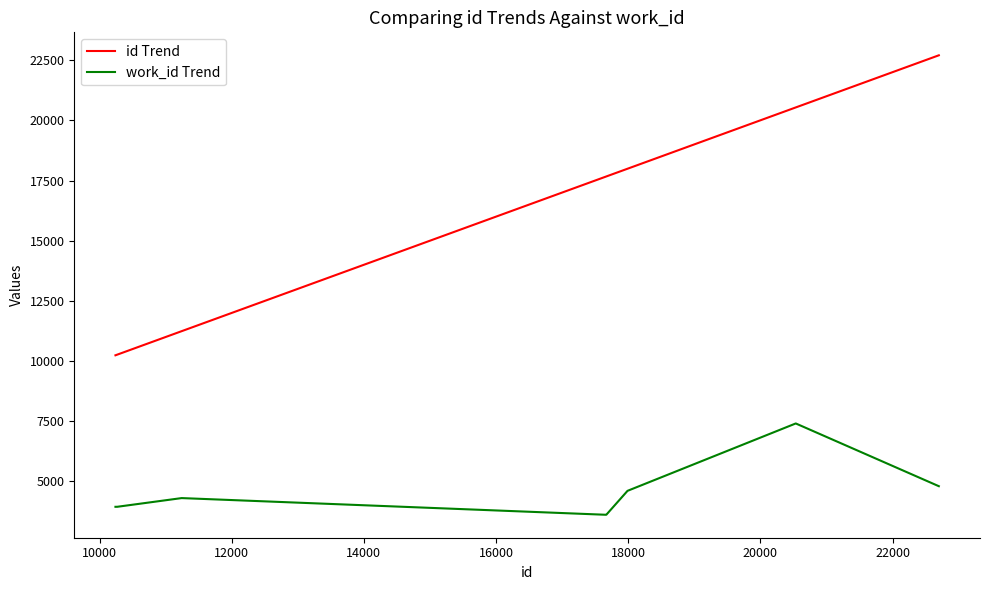

Count the number of data series in this chart.

2